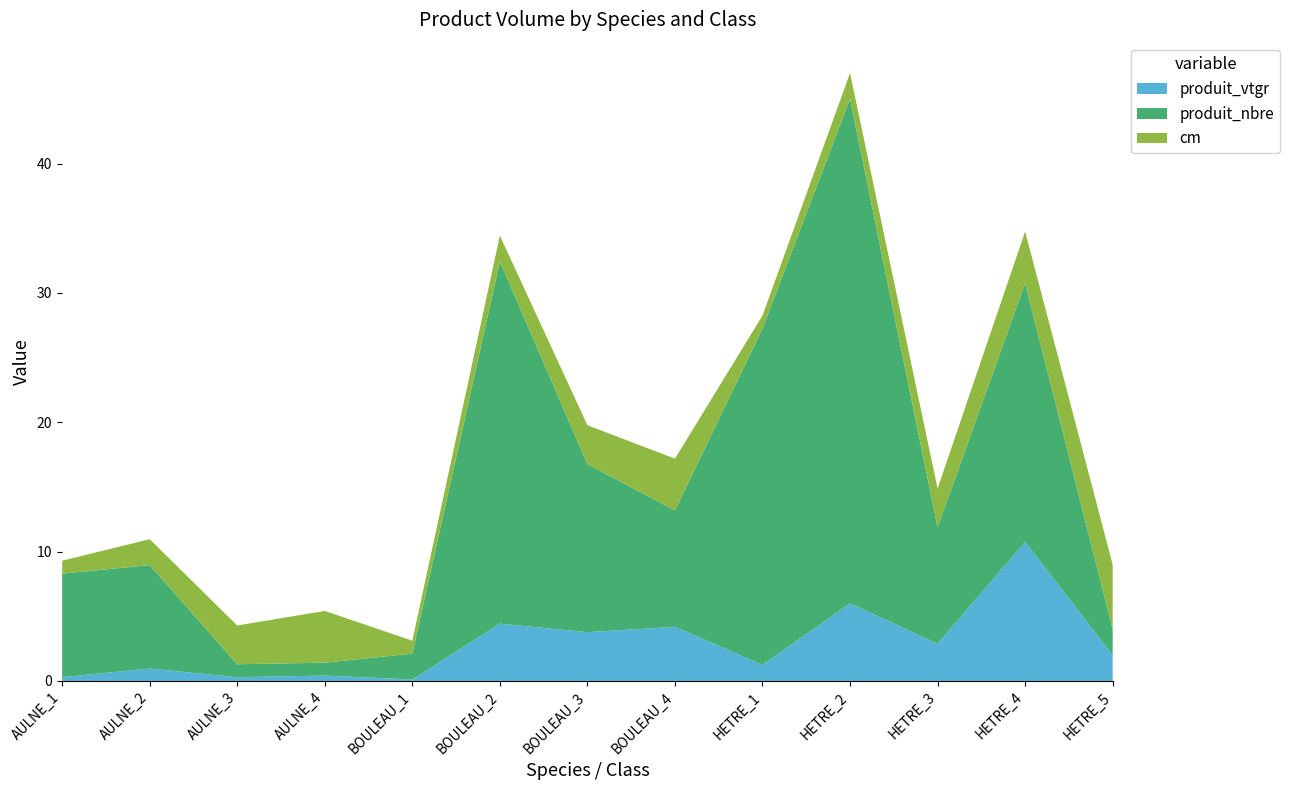

Reading right to left, list all the values displayed in this chart.

produit_vtgr: HETRE_5=2.0	HETRE_4=10.8	HETRE_3=2.9	HETRE_2=6.0	HETRE_1=1.3	BOULEAU_4=4.2	BOULEAU_3=3.8	BOULEAU_2=4.4	BOULEAU_1=0.1	AULNE_4=0.4	AULNE_3=0.3	AULNE_2=1.0	AULNE_1=0.3
produit_nbre: HETRE_5=2.0	HETRE_4=20.0	HETRE_3=9.0	HETRE_2=39.0	HETRE_1=26.0	BOULEAU_4=9.0	BOULEAU_3=13.0	BOULEAU_2=28.0	BOULEAU_1=2.0	AULNE_4=1.0	AULNE_3=1.0	AULNE_2=8.0	AULNE_1=8.0
cm: HETRE_5=5.0	HETRE_4=4.0	HETRE_3=3.0	HETRE_2=2.0	HETRE_1=1.0	BOULEAU_4=4.0	BOULEAU_3=3.0	BOULEAU_2=2.0	BOULEAU_1=1.0	AULNE_4=4.0	AULNE_3=3.0	AULNE_2=2.0	AULNE_1=1.0